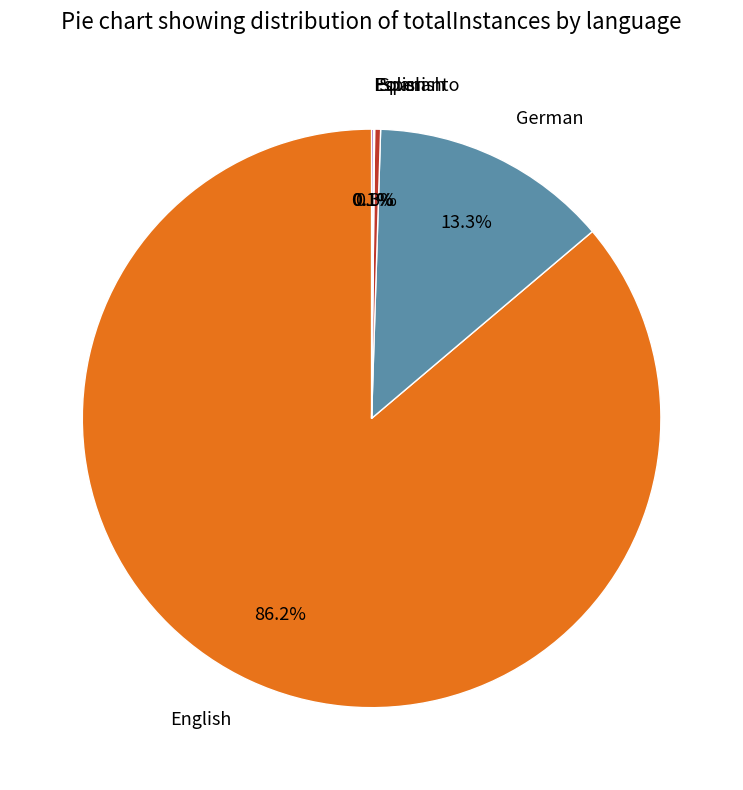

Is the sum of Spanish and German greater than half?

No